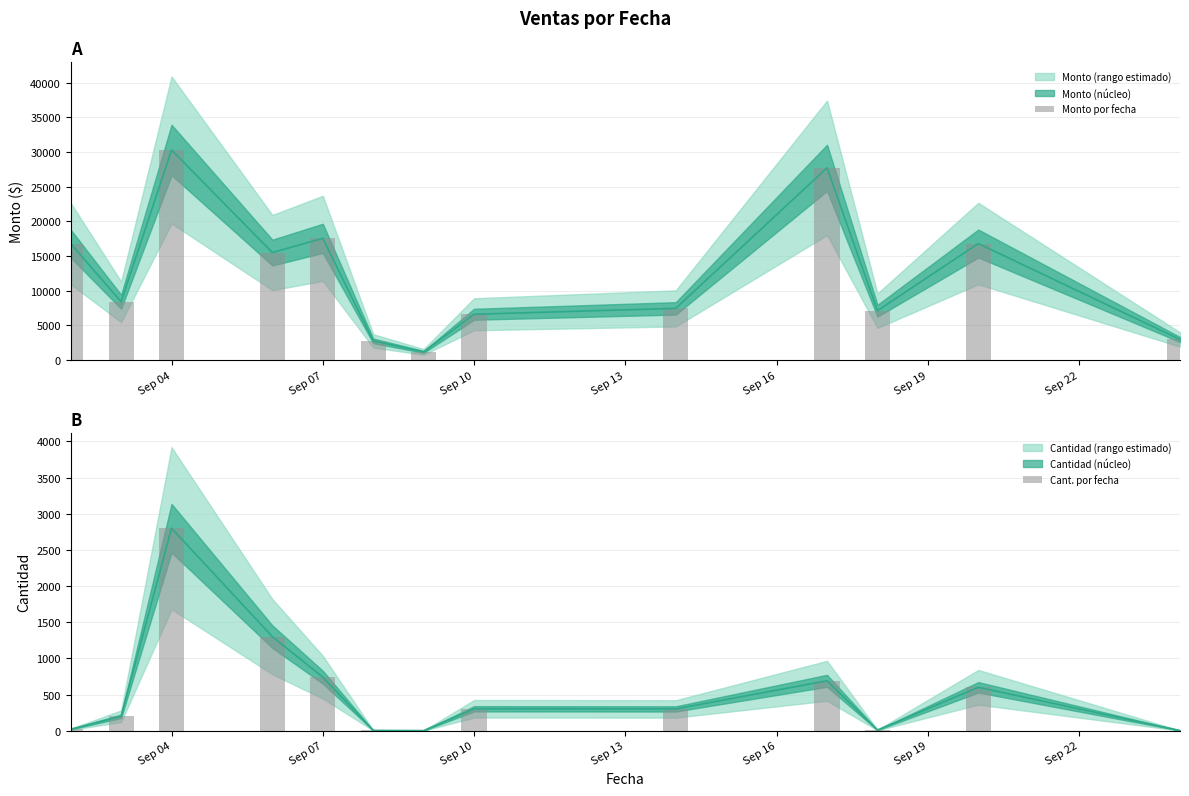

Is the value of Cant. por fecha at 9 greater than the value of Monto por fecha at Sep 19?

No